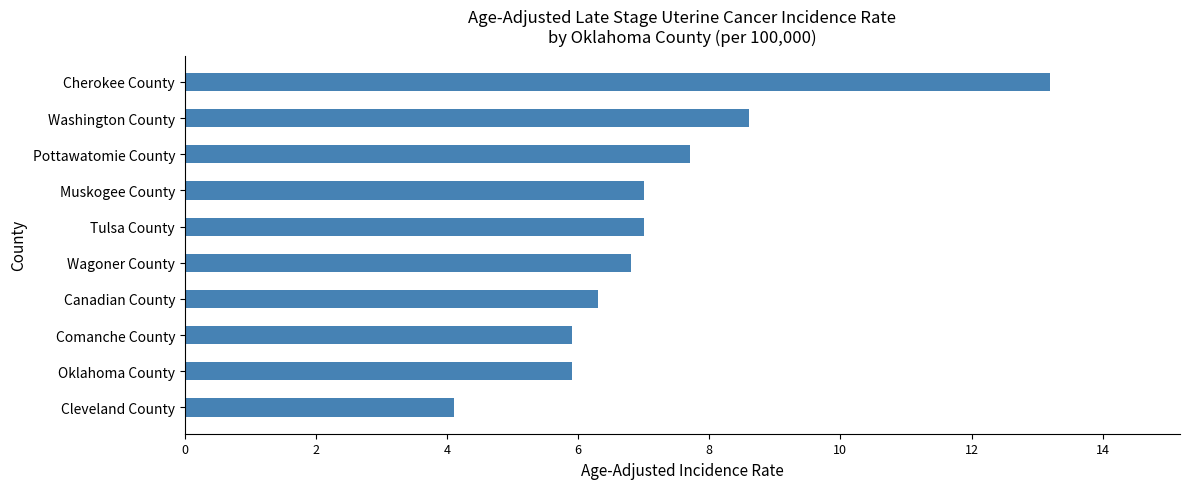

At which category does the chart reach its minimum across all series?

Cleveland County